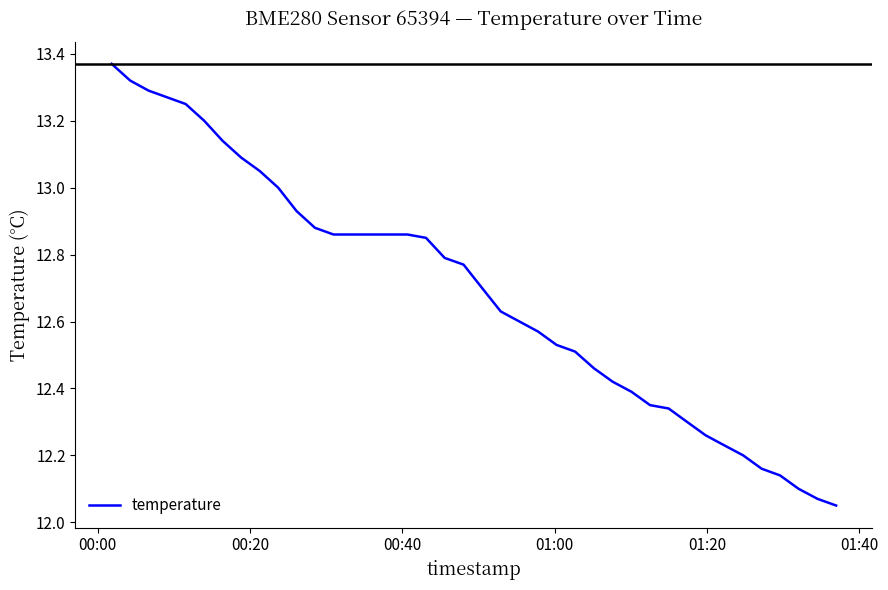

What is the difference between the maximum and minimum values?

1.3